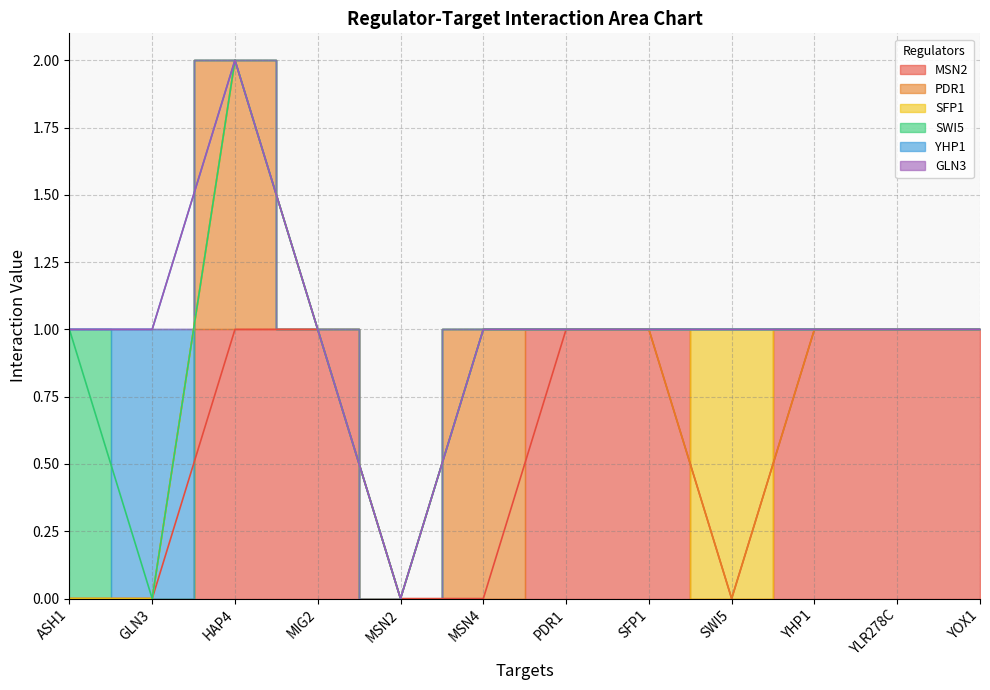

How many lines are shown in the chart?

6